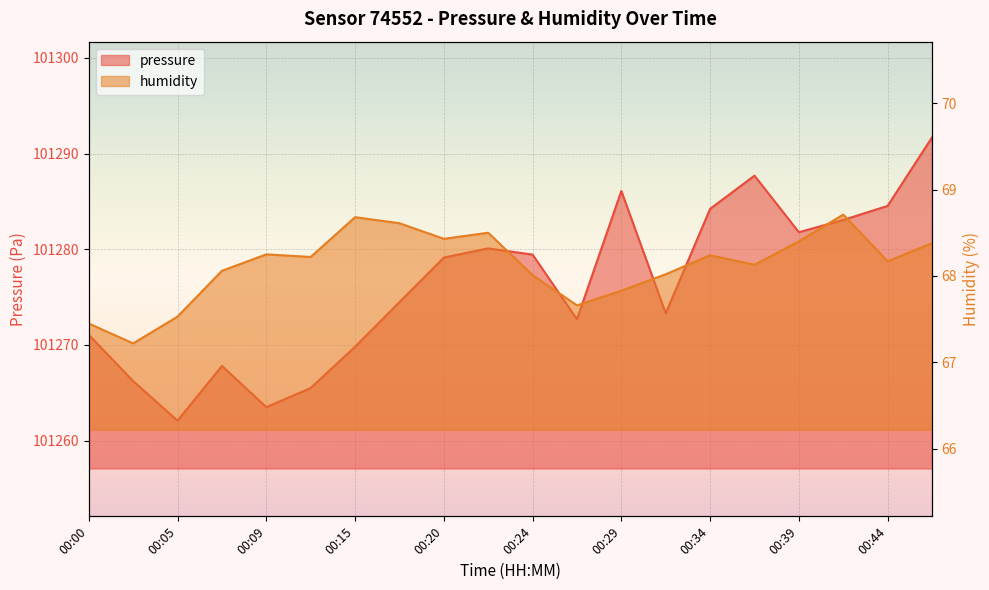

Rank the series at 00:29 from lowest to highest value.

humidity, pressure